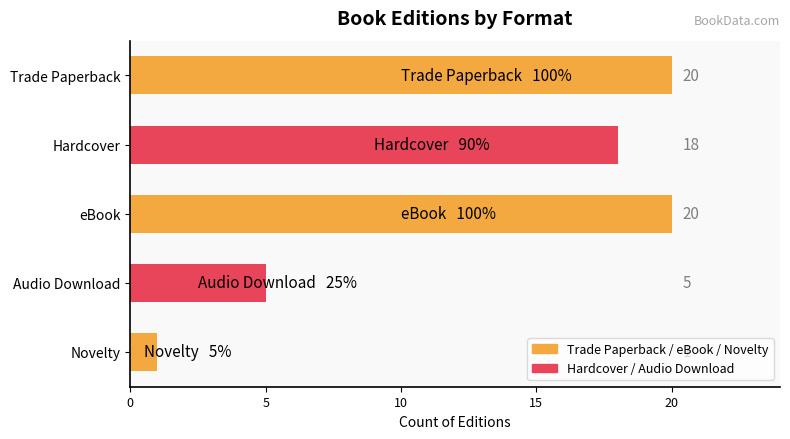

What is the difference between the second highest and minimum values?

19